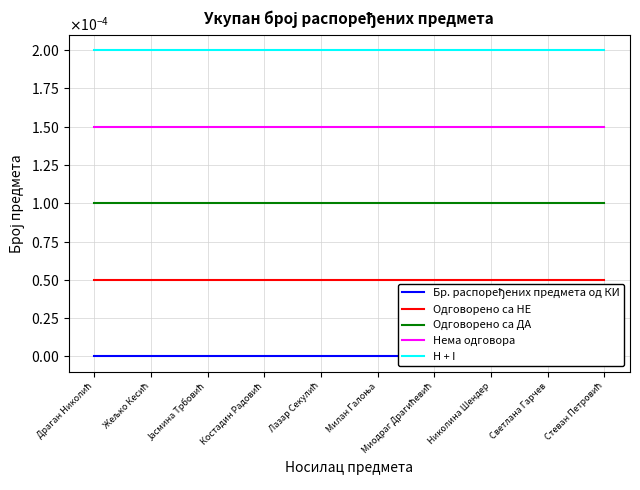

Does the chart display data point markers on the line(s)?

No